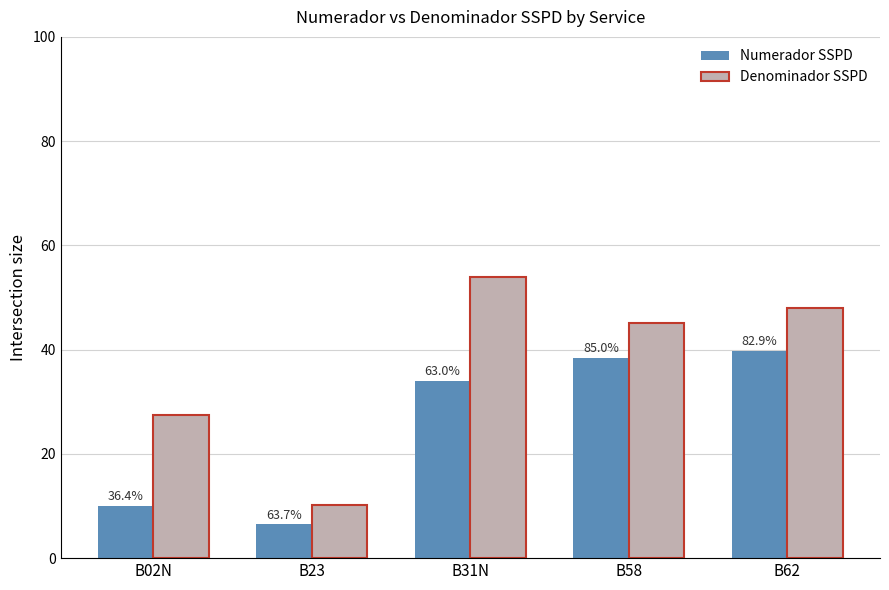

What is the label of the 2nd bar from the left?

B23